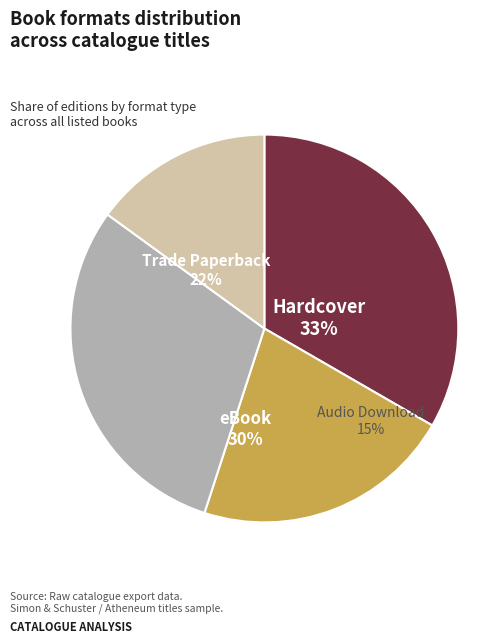

What percentage do eBook and Trade Paperback together represent?

51.7%